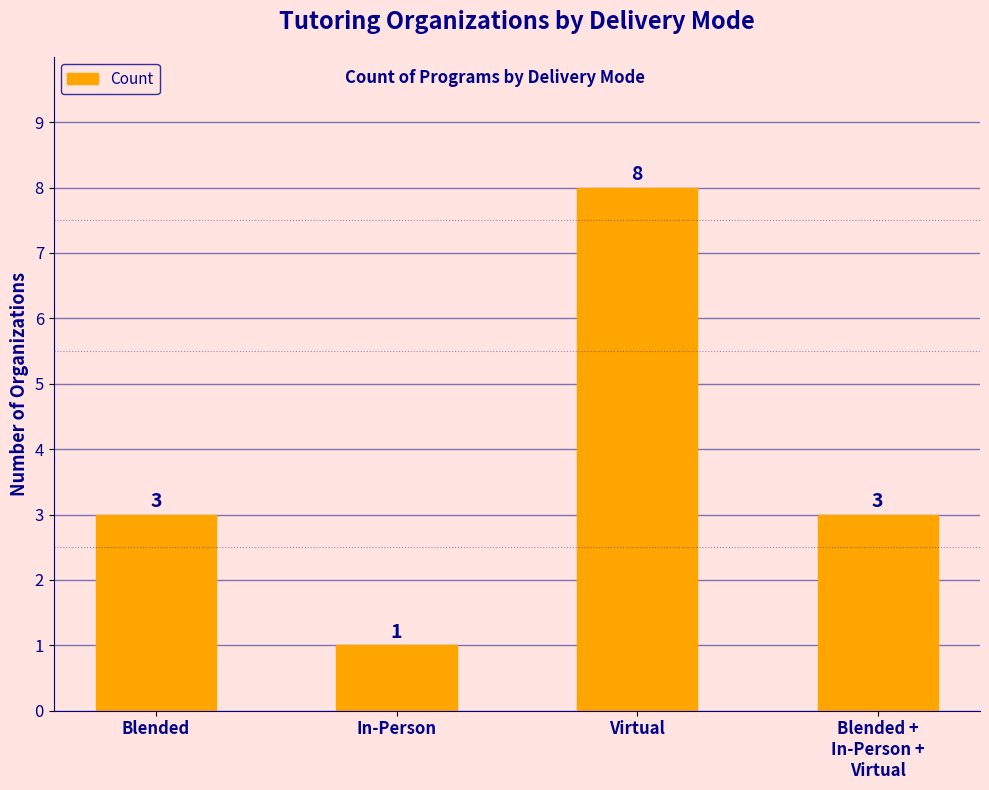

What is the greatest value displayed?

8